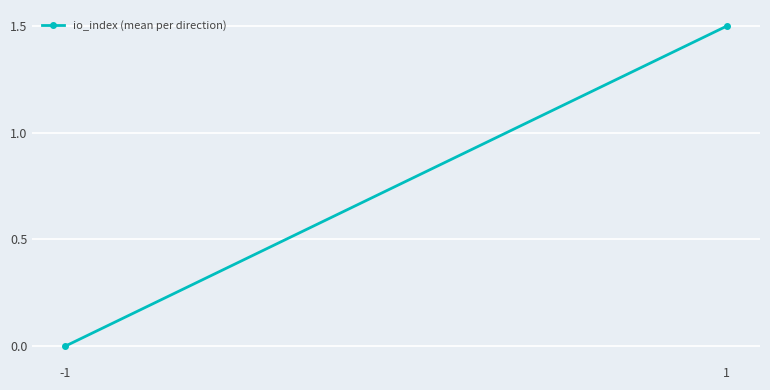

What is the sum of all values?

1.5